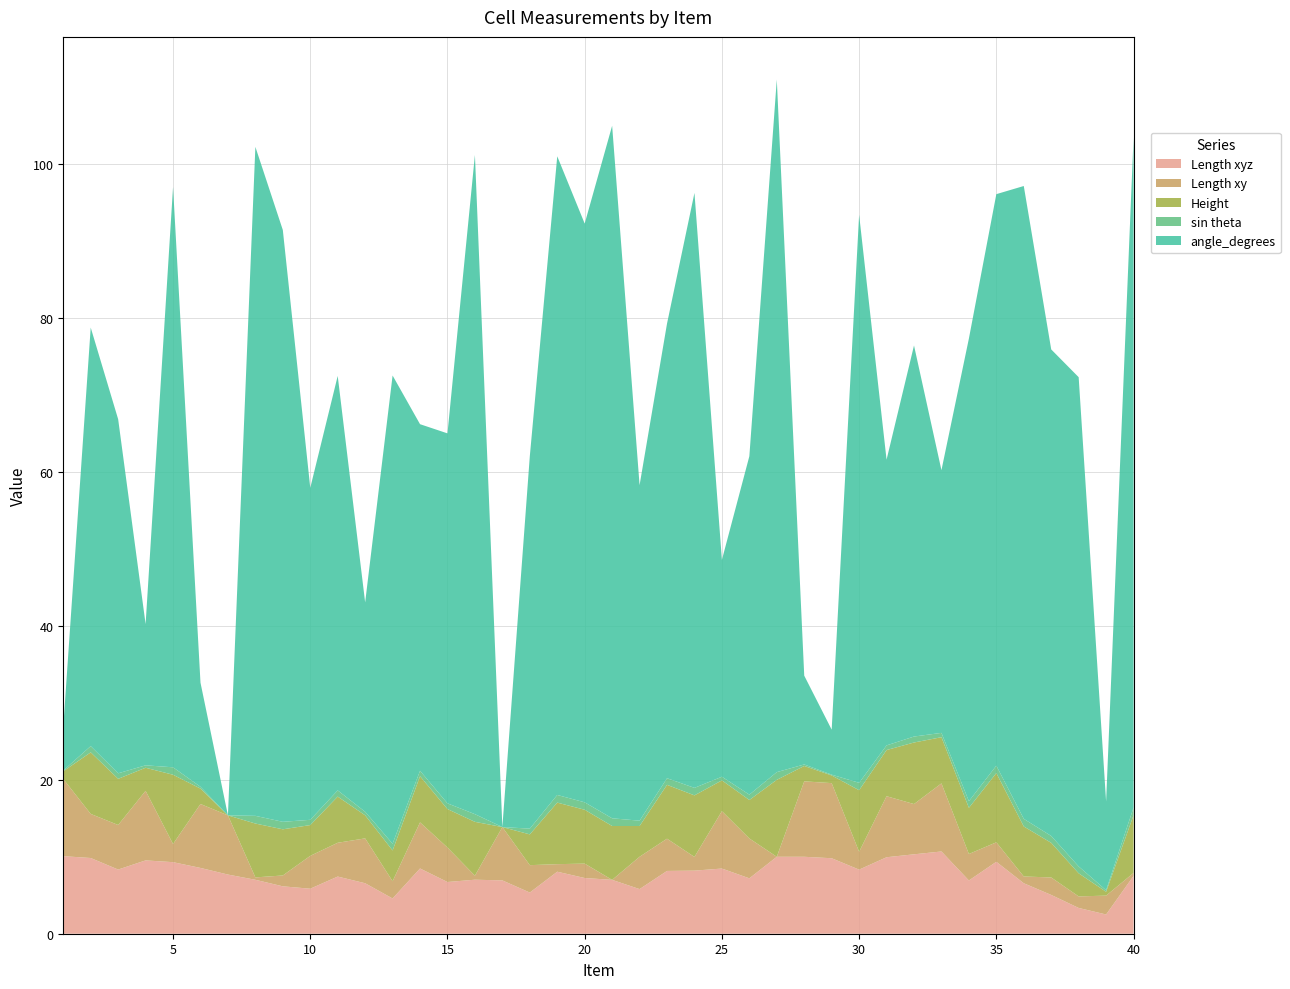

Reading right to left, transcribe all the data shown in this chart.

Length xyz: 40=7.5	39=2.5	38=3.4	37=5.0	36=6.6	35=9.3	34=6.9	33=10.7	32=10.3	31=9.9	30=8.3	29=9.8	28=10.0	27=10.0	26=7.2	25=8.5	24=8.2	23=8.2	22=5.8	21=7.0	20=7.2	19=8.1	18=5.3	17=6.9	16=7.0	15=6.7	14=8.5	13=4.6	12=6.6	11=7.4	10=5.8	9=6.2	8=7.0	7=7.7	6=8.6	5=9.3	4=9.5	3=8.3	2=9.8	1=10.1
Length xy: 40=0.4	39=2.5	38=1.5	37=2.3	36=0.9	35=2.5	34=3.4	33=8.8	32=6.5	31=7.9	30=2.3	29=9.8	28=9.8	27=0.0	26=5.2	25=7.5	24=1.8	23=4.2	22=4.2	21=0.0	20=1.9	19=1.0	18=3.6	17=6.9	16=0.5	15=4.5	14=6.0	13=2.2	12=5.8	11=4.4	10=4.3	9=1.4	8=0.3	7=7.7	6=8.3	5=2.4	4=9.0	3=5.8	2=5.7	1=10.0
Height: 40=7.5	39=0.5	38=3.0	37=4.5	36=6.5	35=9.0	34=6.0	33=6.0	32=8.0	31=6.0	30=8.0	29=1.0	28=2.0	27=10.0	26=5.0	25=4.0	24=8.0	23=7.0	22=4.0	21=7.0	20=7.0	19=8.0	18=4.0	17=0.0	16=7.0	15=5.0	14=6.0	13=4.0	12=3.0	11=6.0	10=4.0	9=6.0	8=7.0	7=0.0	6=2.0	5=9.0	4=3.0	3=6.0	2=8.0	1=1.0
sin theta: 40=1.0	39=0.2	38=0.9	37=0.9	36=1.0	35=1.0	34=0.9	33=0.6	32=0.8	31=0.6	30=1.0	29=0.1	28=0.2	27=1.0	26=0.7	25=0.5	24=1.0	23=0.9	22=0.7	21=1.0	20=1.0	19=1.0	18=0.7	17=0.0	16=1.0	15=0.7	14=0.7	13=0.9	12=0.5	11=0.8	10=0.7	9=1.0	8=1.0	7=0.0	6=0.2	5=1.0	4=0.3	3=0.7	2=0.8	1=0.1
angle_degrees: 40=87.0	39=11.5	38=63.6	37=63.2	36=82.2	35=74.3	34=60.1	33=34.1	32=50.8	31=37.1	30=73.8	29=5.8	28=11.5	27=90.0	26=44.0	25=28.2	24=77.3	23=59.1	22=43.6	21=90.0	20=75.2	19=83.0	18=48.4	17=0.0	16=85.7	15=48.1	14=45.0	13=60.9	12=27.2	11=53.9	10=43.1	9=76.9	8=86.9	7=0.0	6=13.5	5=75.4	4=18.4	3=46.0	2=54.4	1=5.7